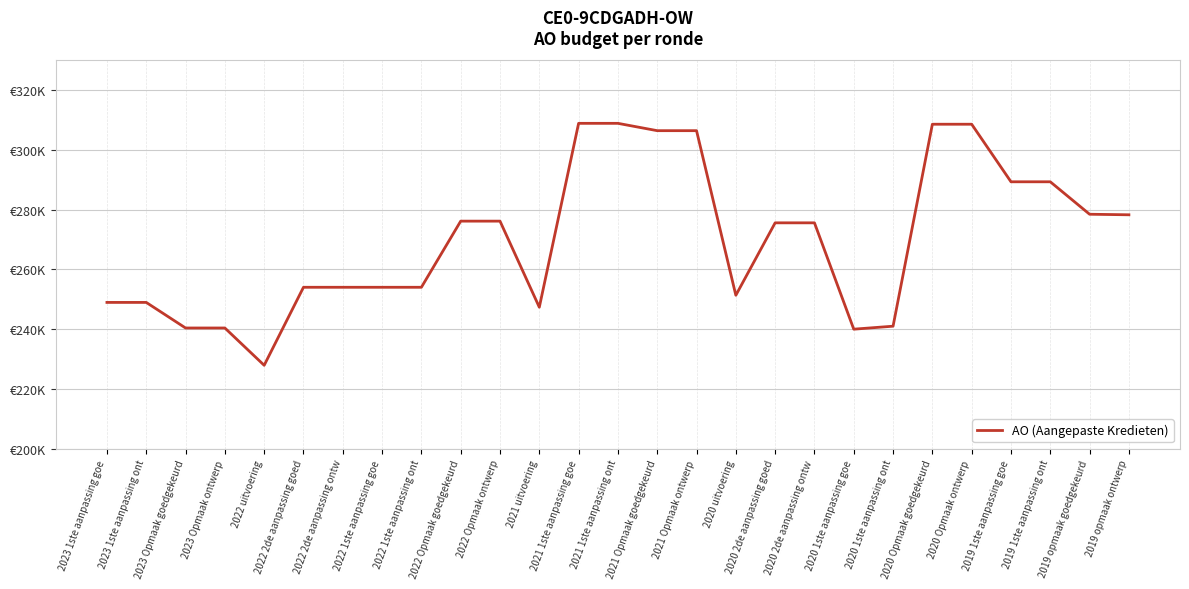

Is this an area chart (filled region under the line)?

No